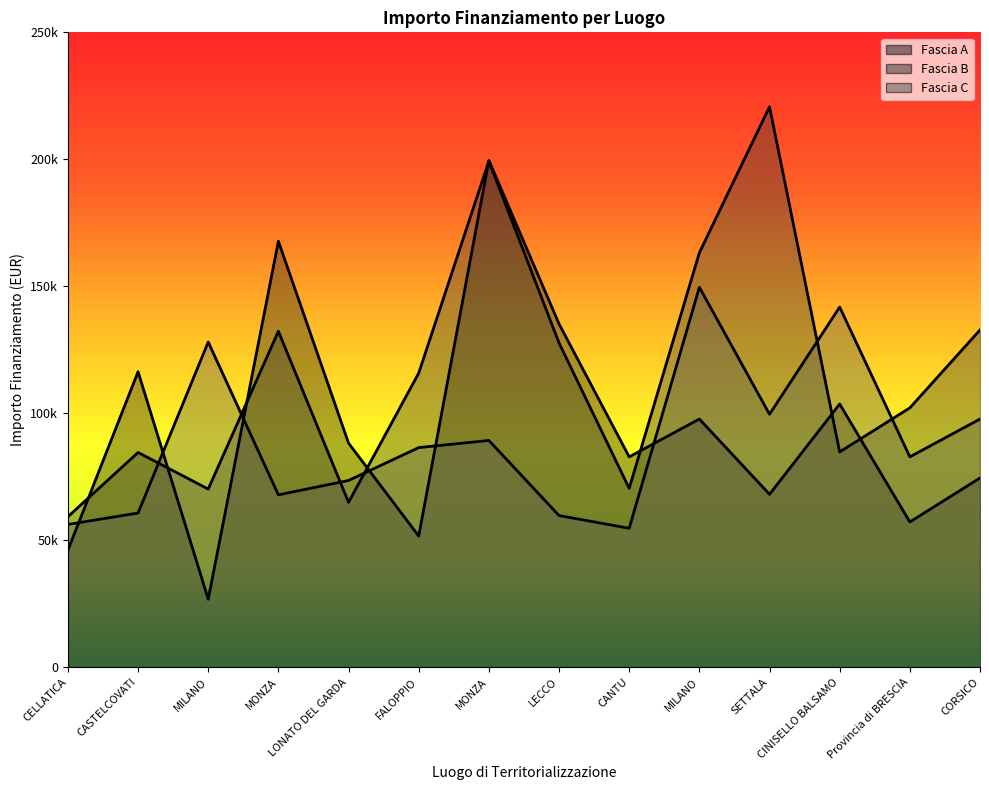

True or false: Fascia A has a value of 88213.8 at LONATO DEL GARDA.

True